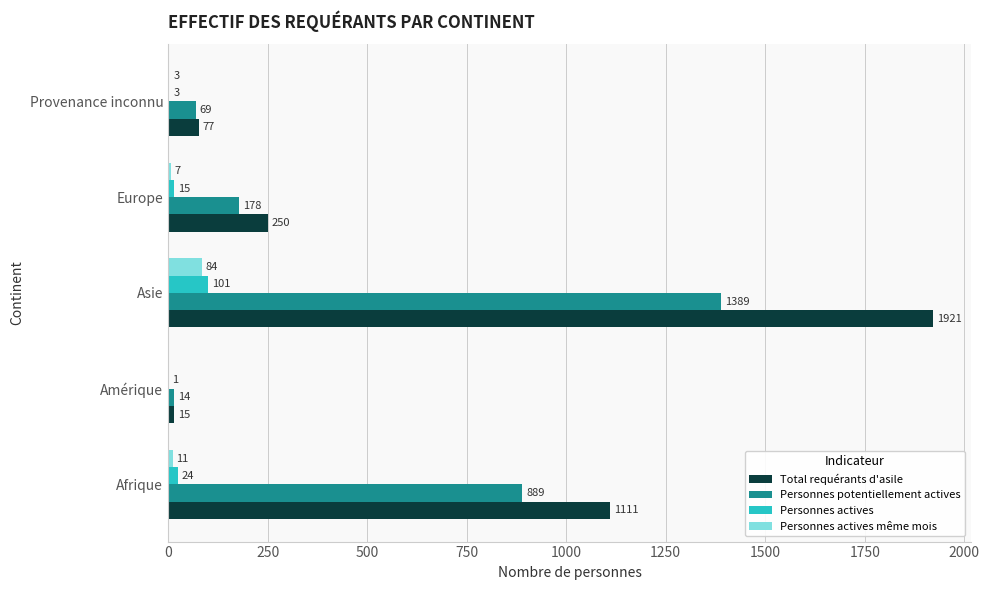

The value of Total requérants d'asile at Asie is 1233. True or false?

False